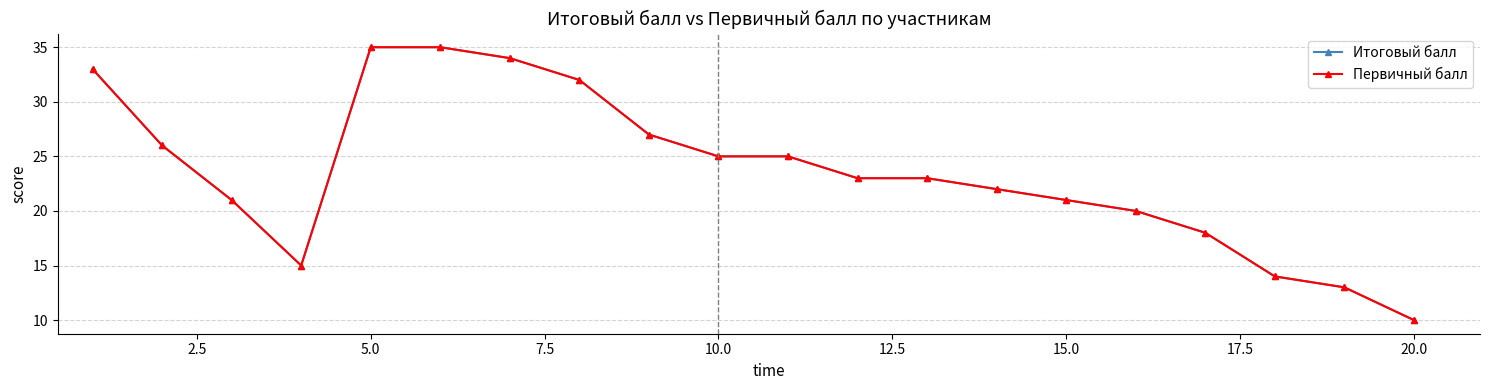

Which series has the largest range (max minus min)?

Итоговый балл